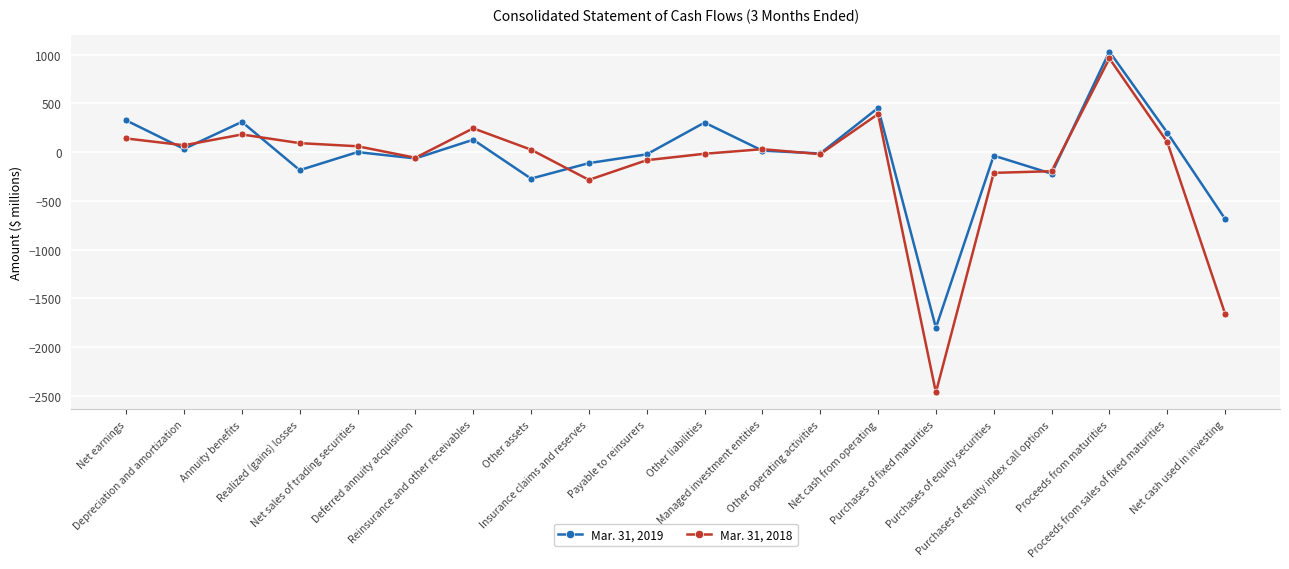

Which category has the lowest value in the Mar. 31, 2019 series?

Purchases of fixed maturities